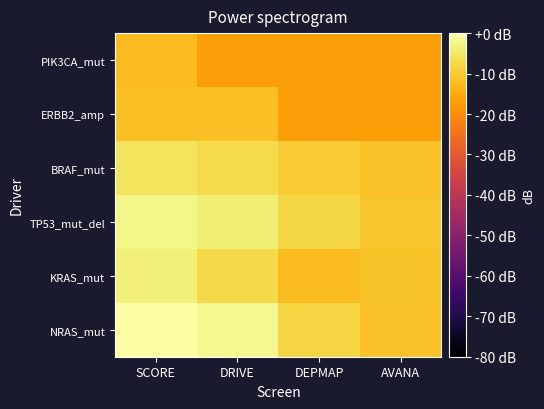

What is the total value across all series at DEPMAP?

-72.0